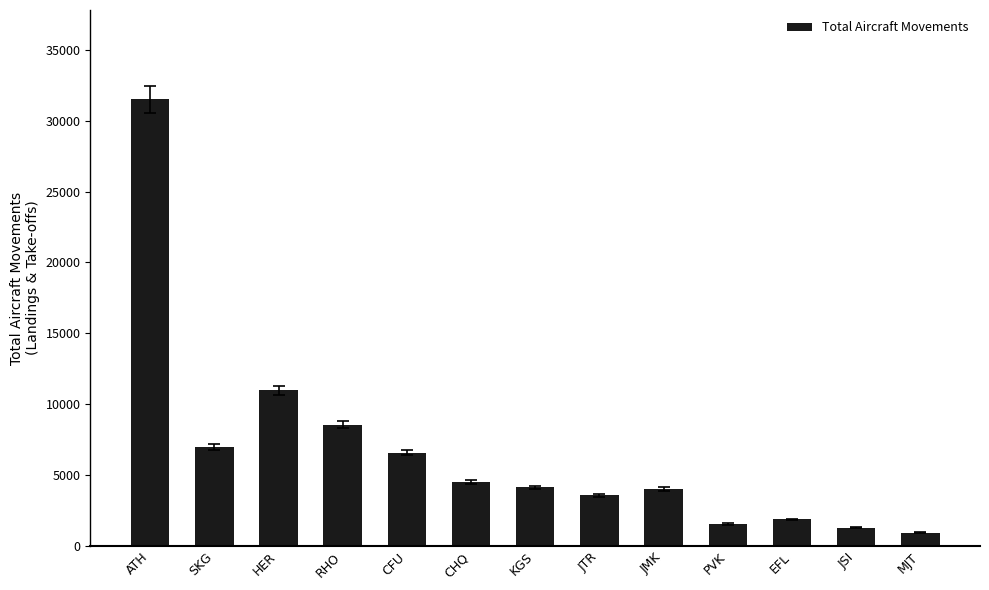

Which label corresponds to the largest value in the chart?

ATH